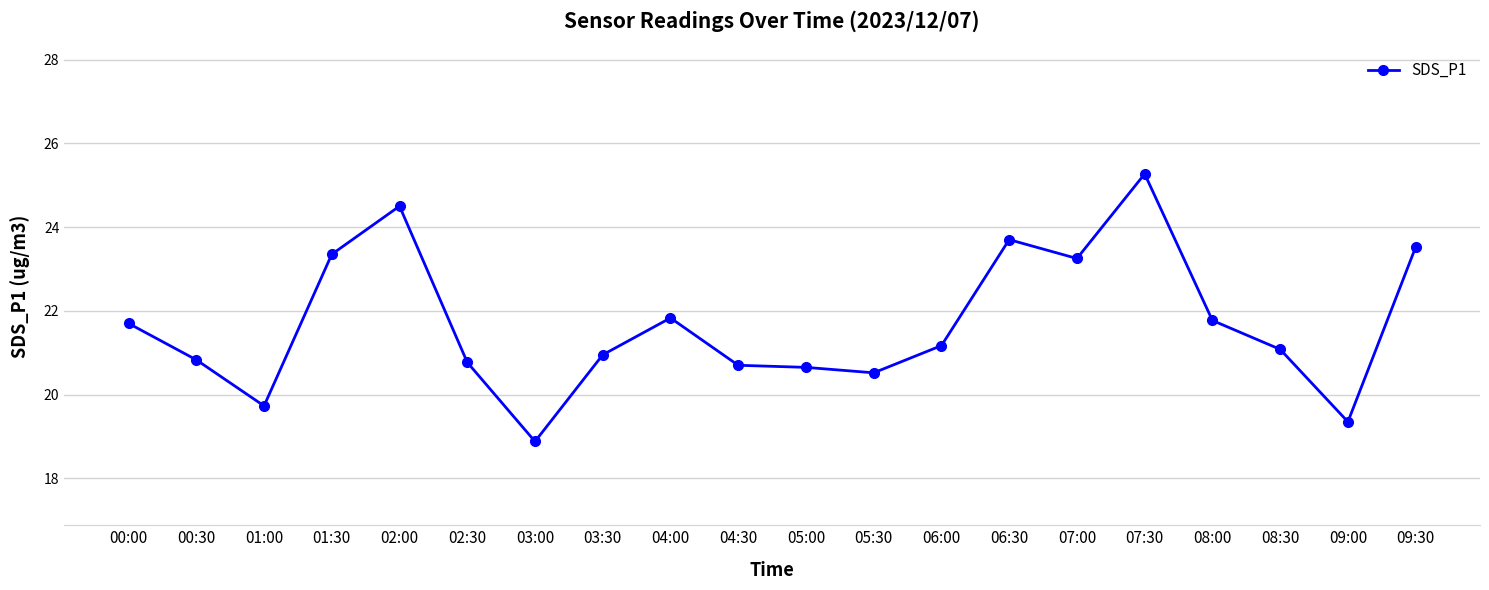

What is the difference between the maximum and minimum values?

6.4